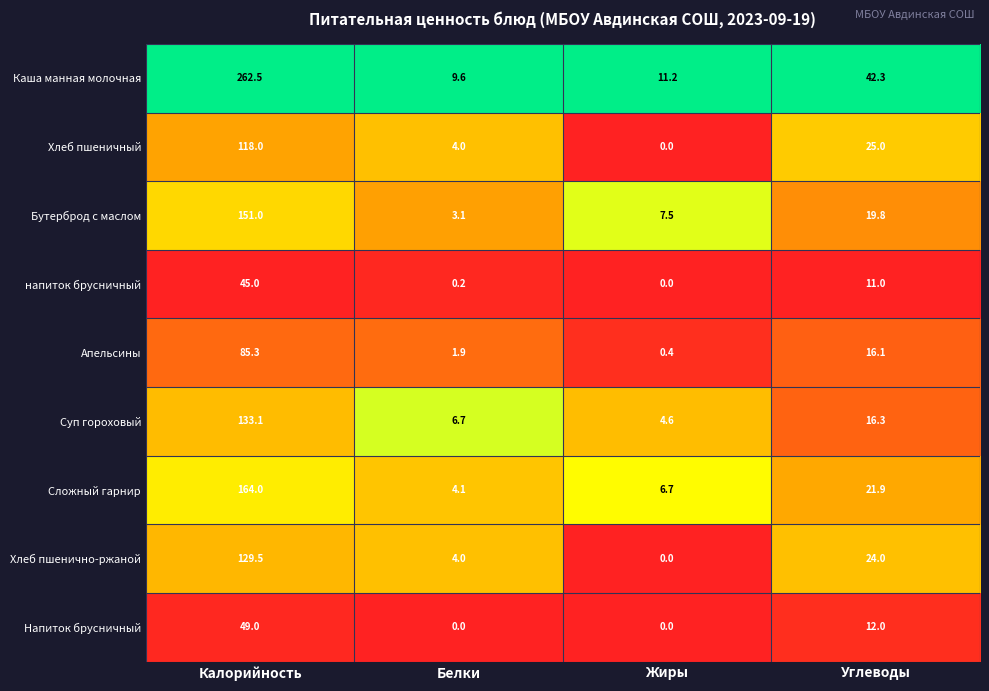

Which series changed the most between Белки and Углеводы?

Каша манная молочная